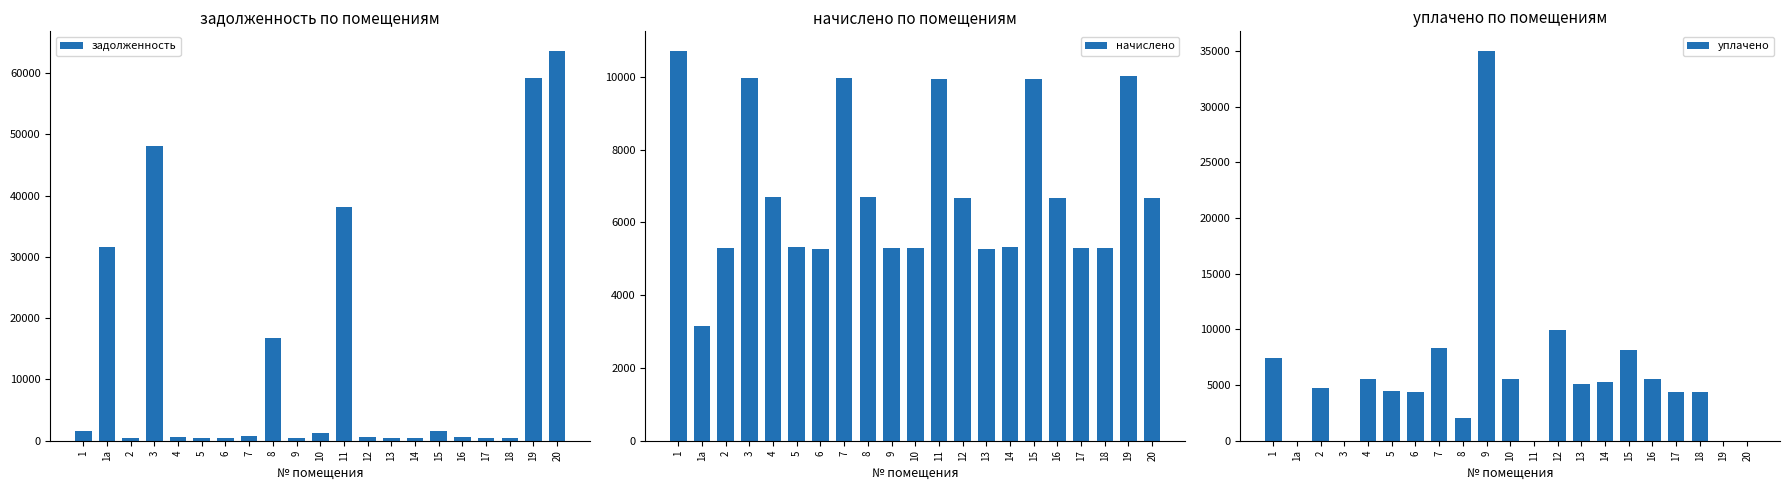

What is the label of the 4th bar from the right?

17